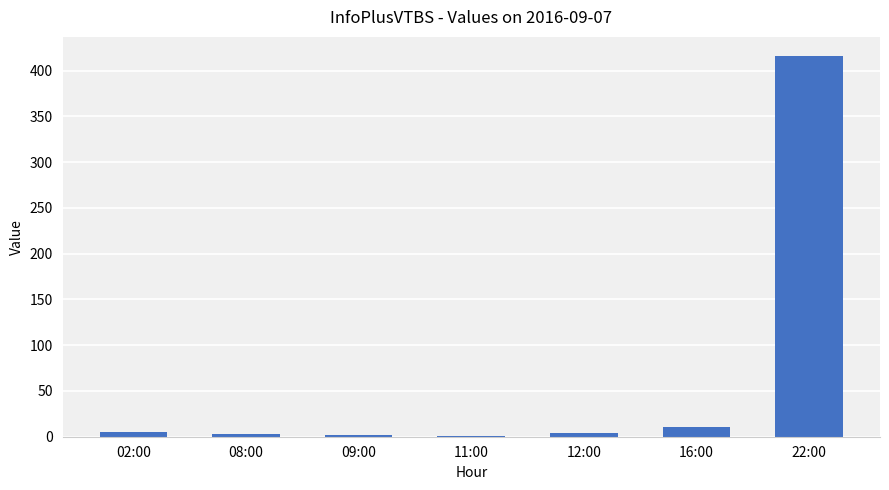

At which category does the chart reach its peak across all series?

22:00